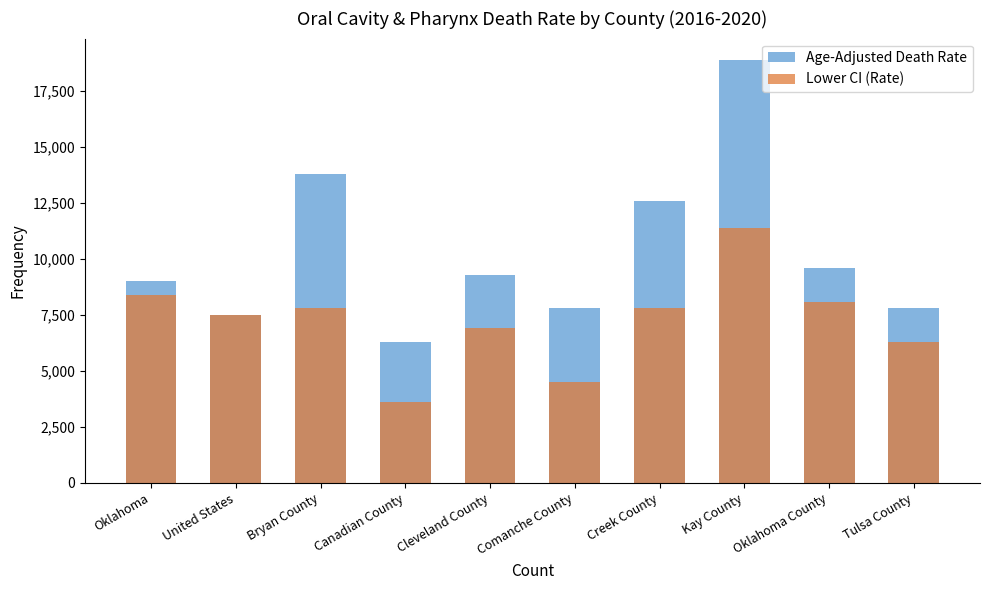

At how many categories does at least one series exceed 13063?

2